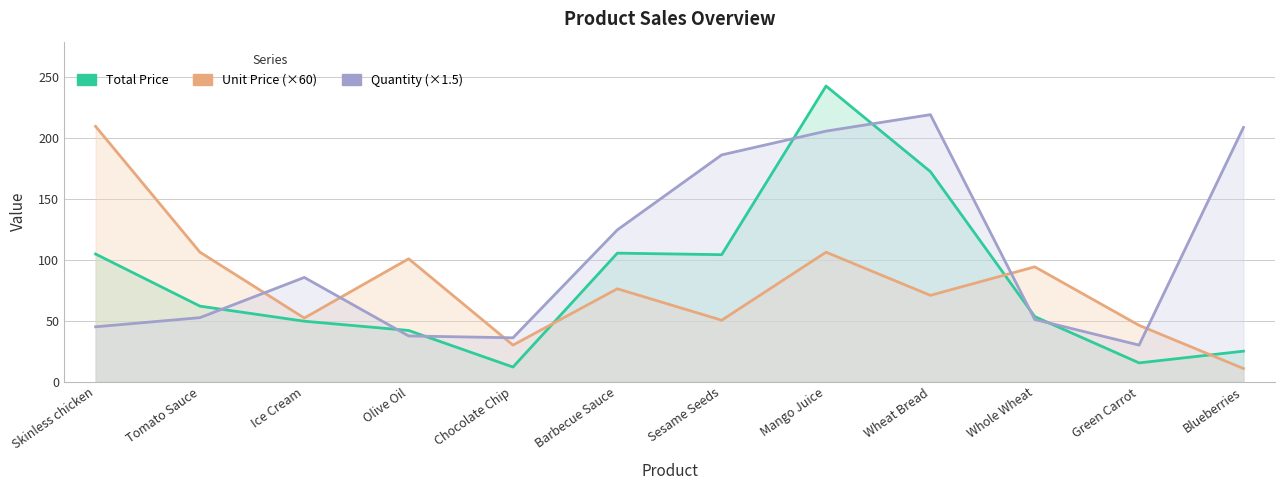

What is the difference between the highest and lowest values at Tomato Sauce?

53.7